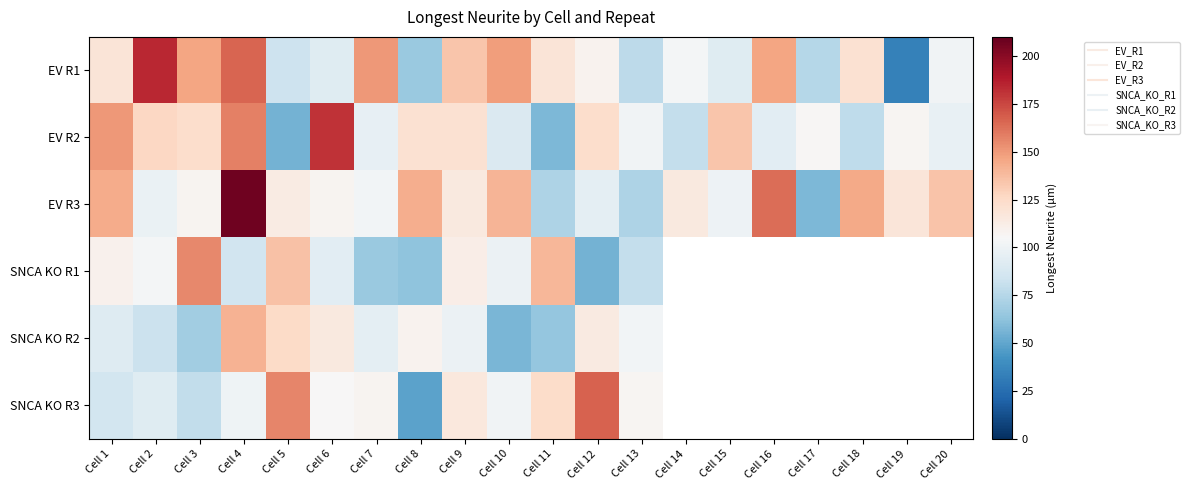

List the series in order of their peak value, lowest first.

SNCA KO R2, SNCA KO R1, SNCA KO R3, EV R2, EV R1, EV R3